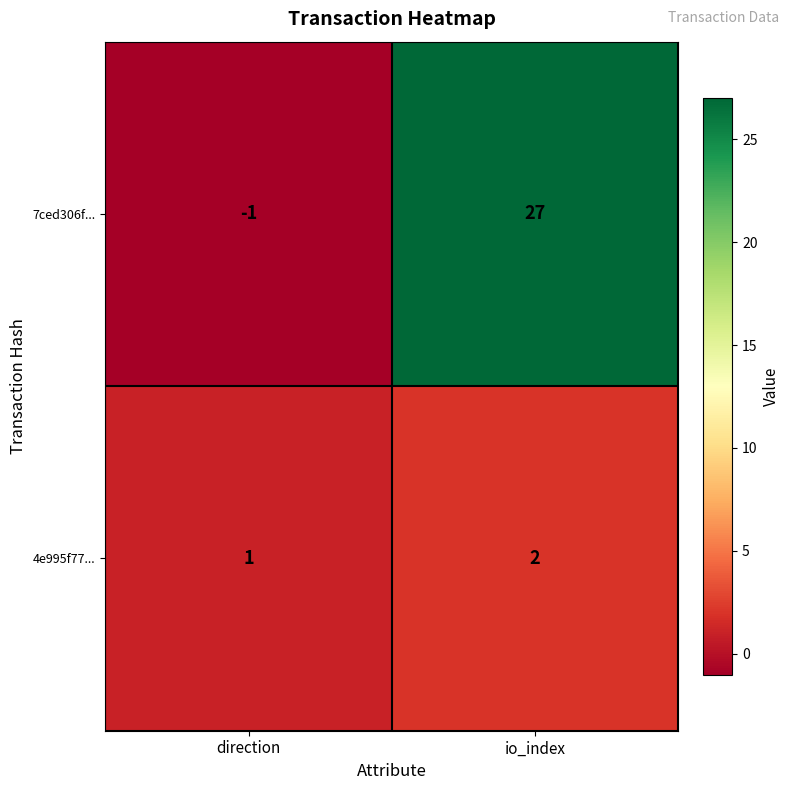

Which category has the lowest value across all series?

direction